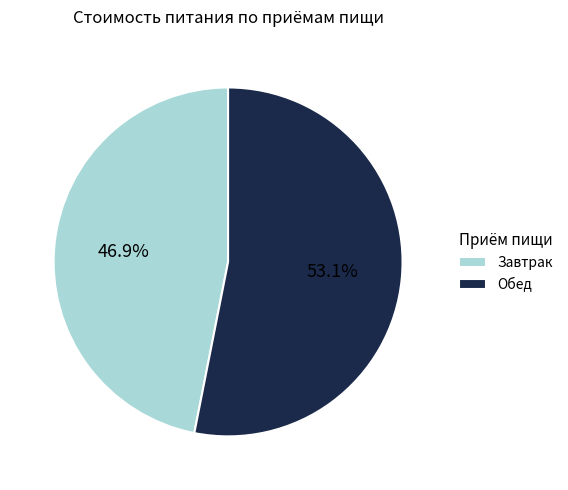

What is the ratio of the value at Обед to the value at Завтрак?

1.1